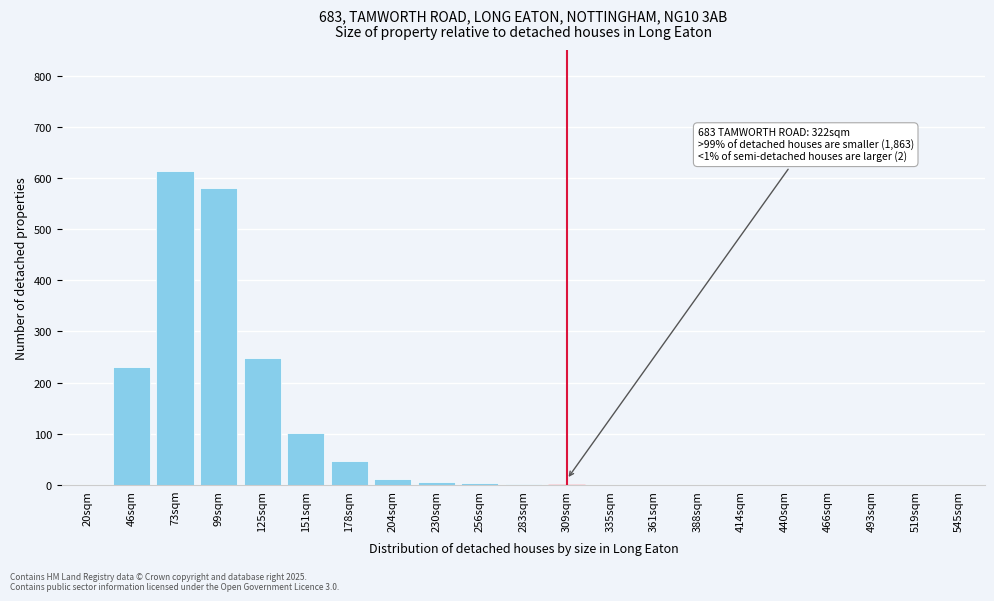

At which label is the value closest to 307?

125sqm